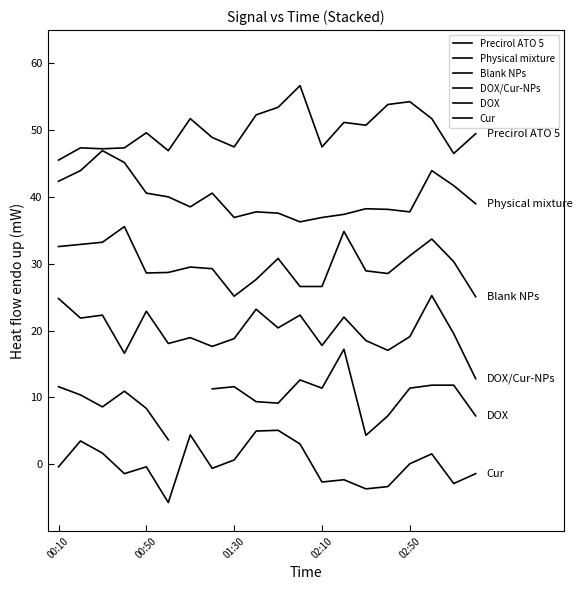

Which series has the largest range (max minus min)?

DOX